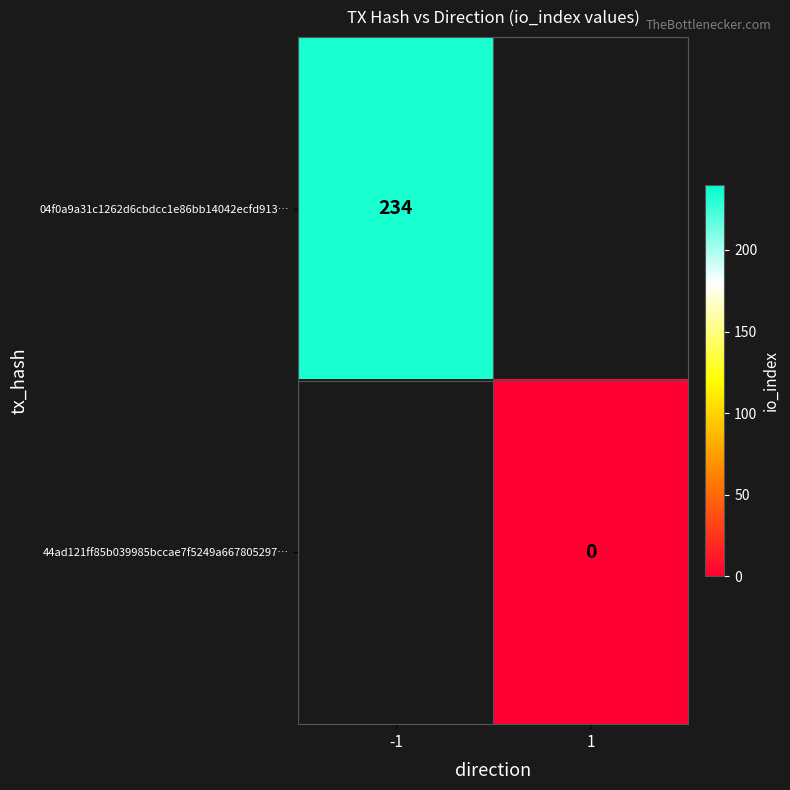

True or false: 04f0a9a31c1262d6cbdcc1e86bb14042ecfd913… has a value of 234 at -1.

True